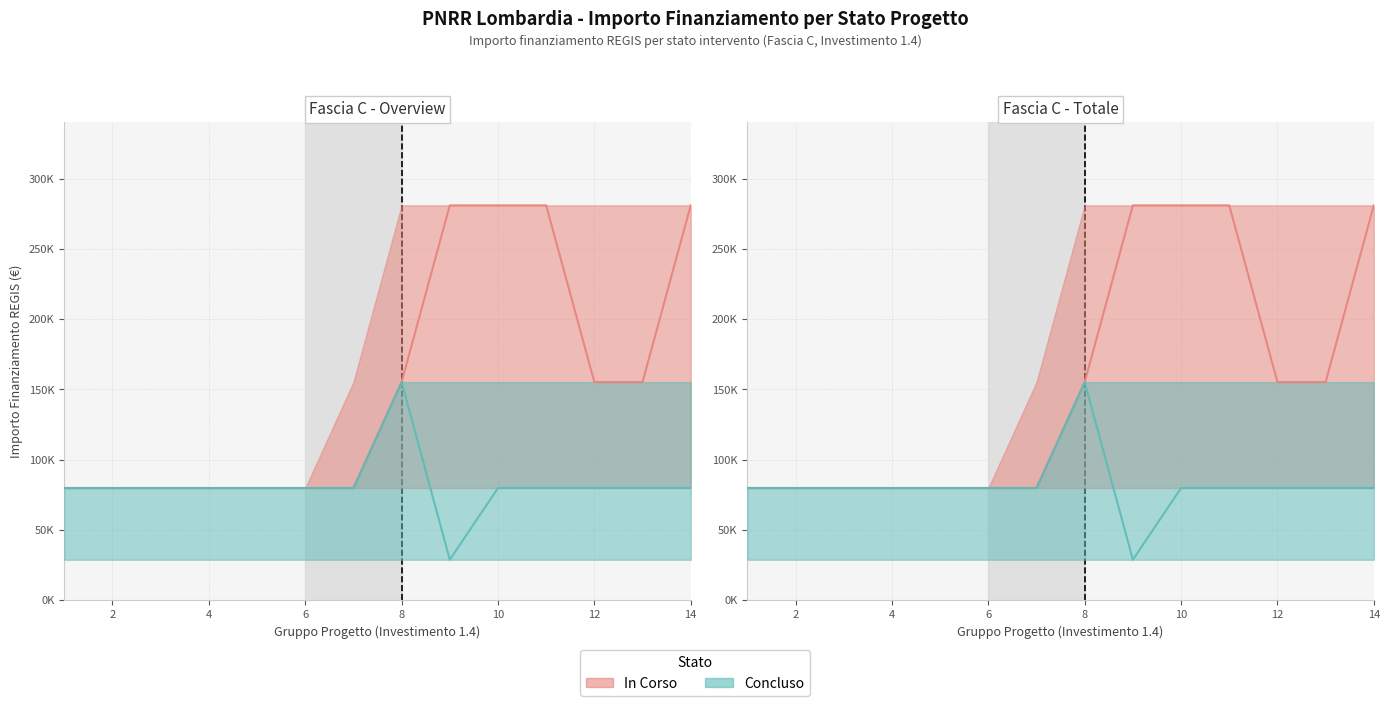

List the series in order of their overall mean, highest first.

In Corso, Concluso